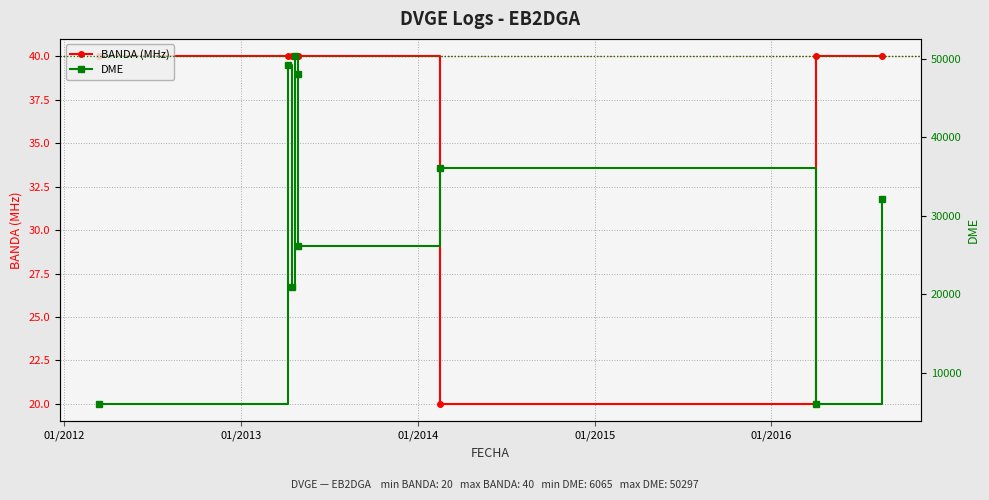

Between 01/2013 and 01/2015, which is larger?

01/2013